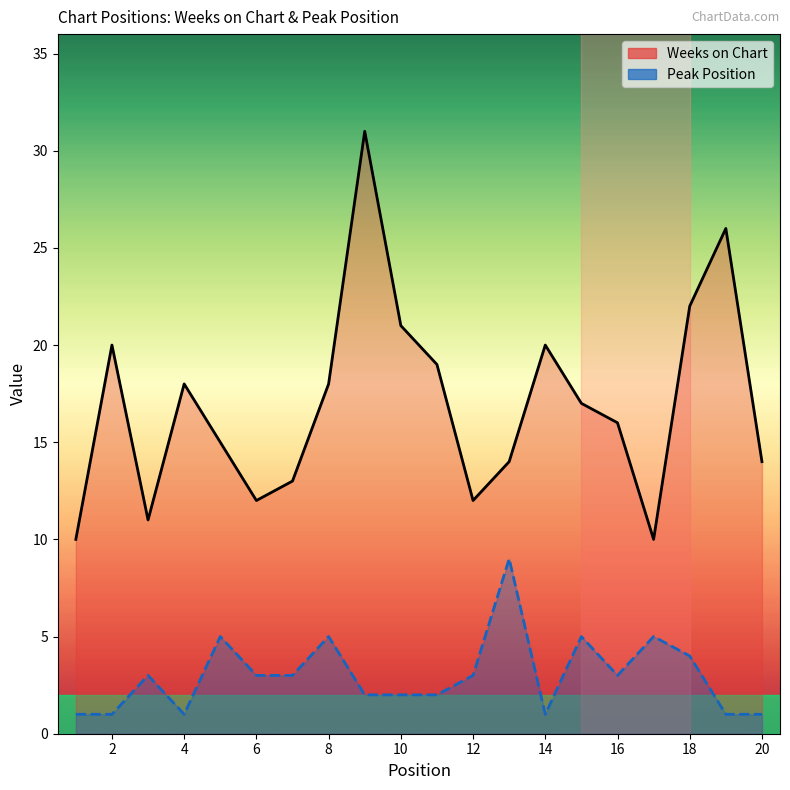

Count the Peak Position values in the range 1 to 5.

19